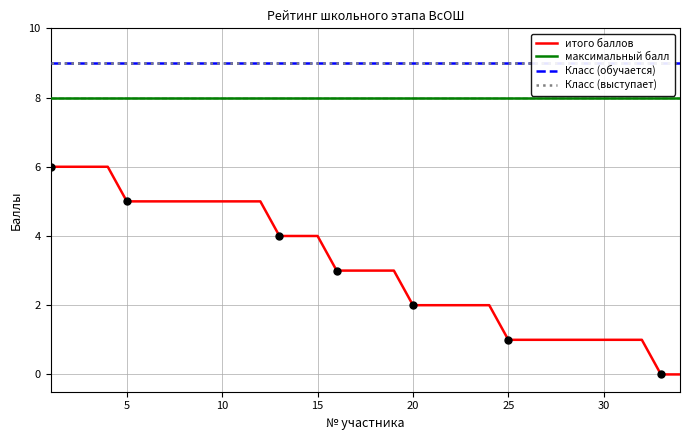

True or false: максимальный балл and итого баллов intersect in this chart.

False